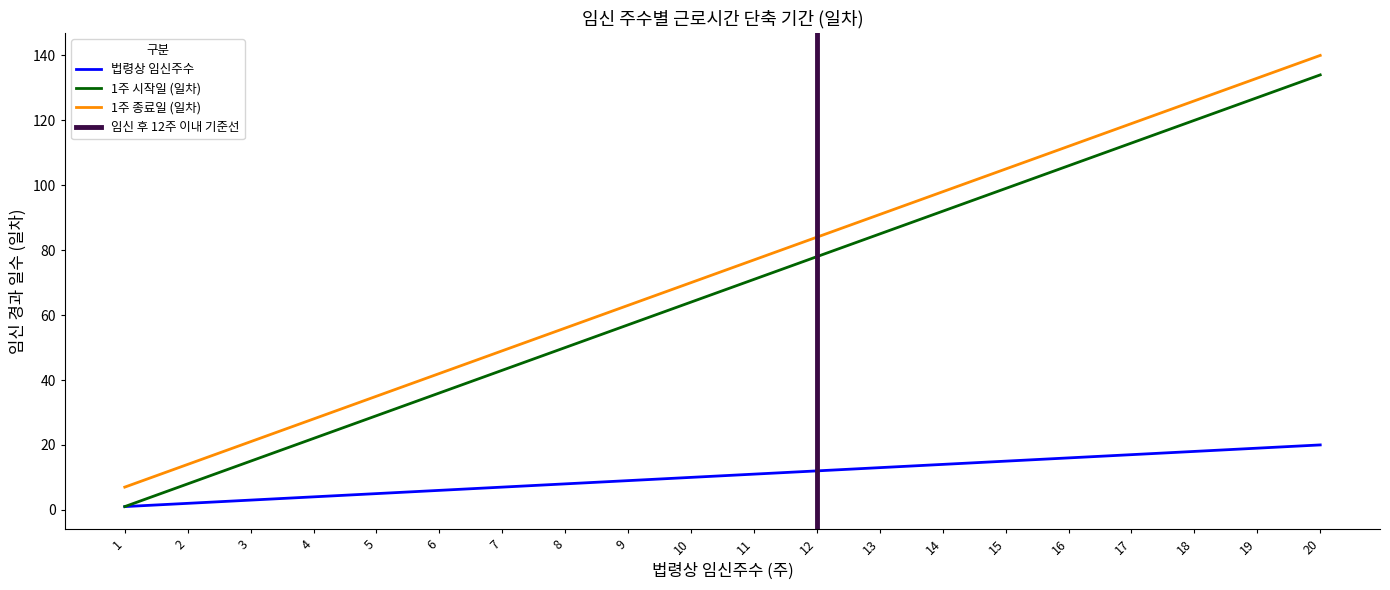

Between 19 and 10, which is larger?

19